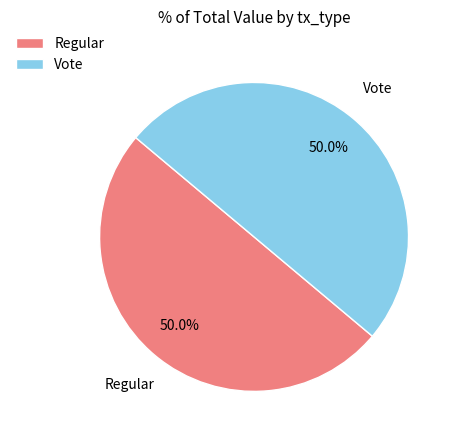

What percentage is NOT represented by Regular?

50.0%